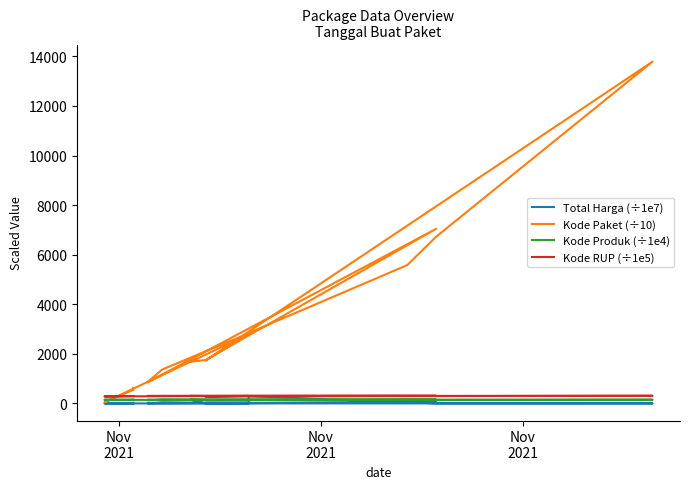

Does the chart display data point markers on the line(s)?

No